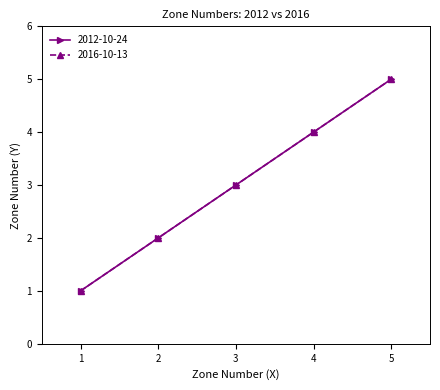

Is this an area chart (filled region under the line)?

No